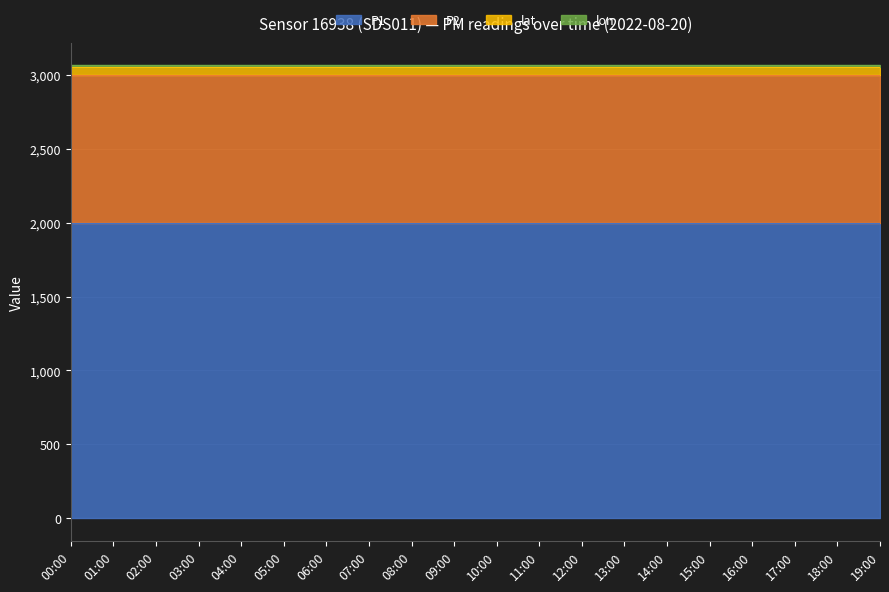

At which category is the sum across all series the highest?

00:00